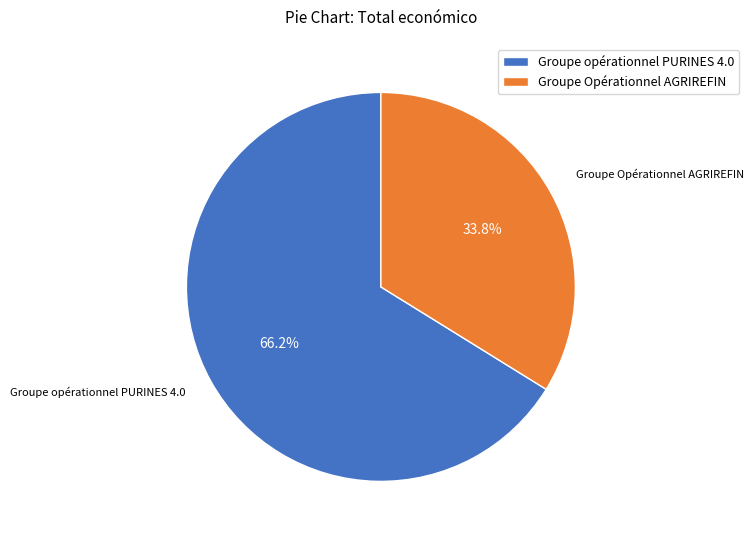

Rank the categories by value from highest to lowest.

Groupe opérationnel PURINES 4.0, Groupe Opérationnel AGRIREFIN